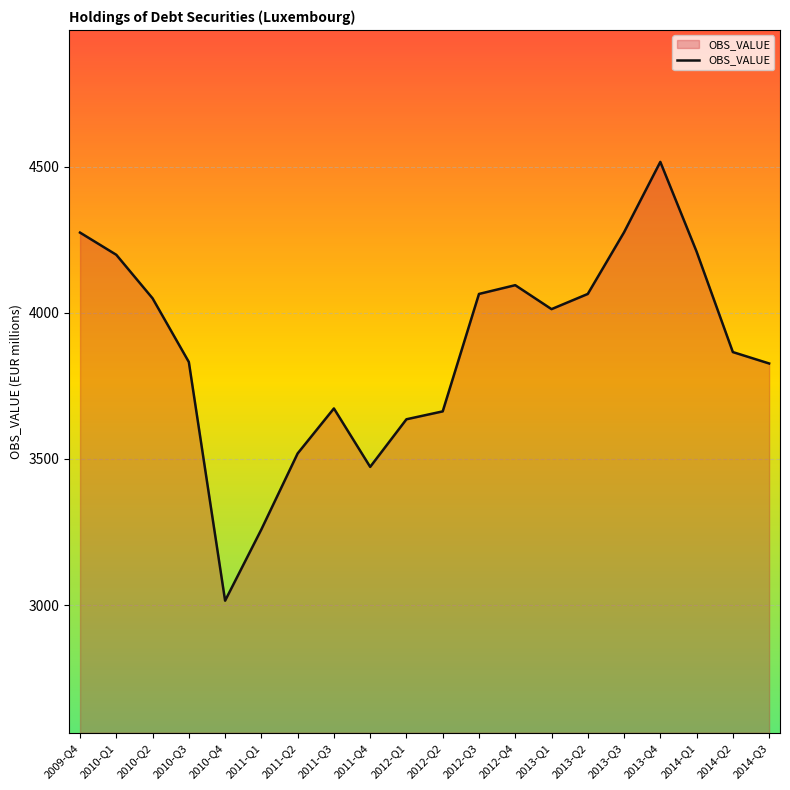

What is the change in value from 2010-Q2 to 2014-Q1?

+160